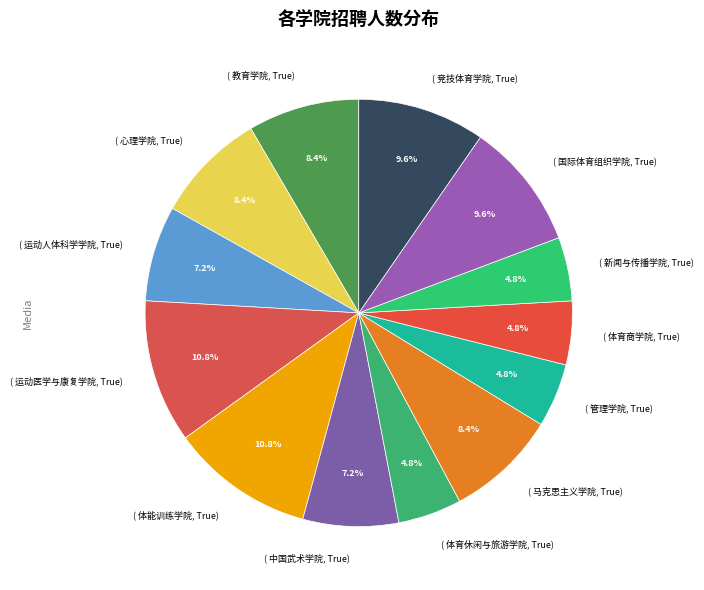

Does ( 国际体育组织学院, True) represent more than half of the total?

No